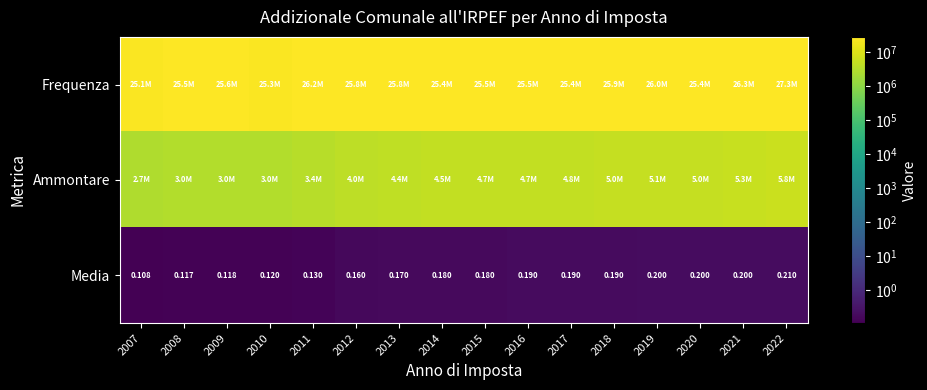

Count the number of data series in this chart.

3